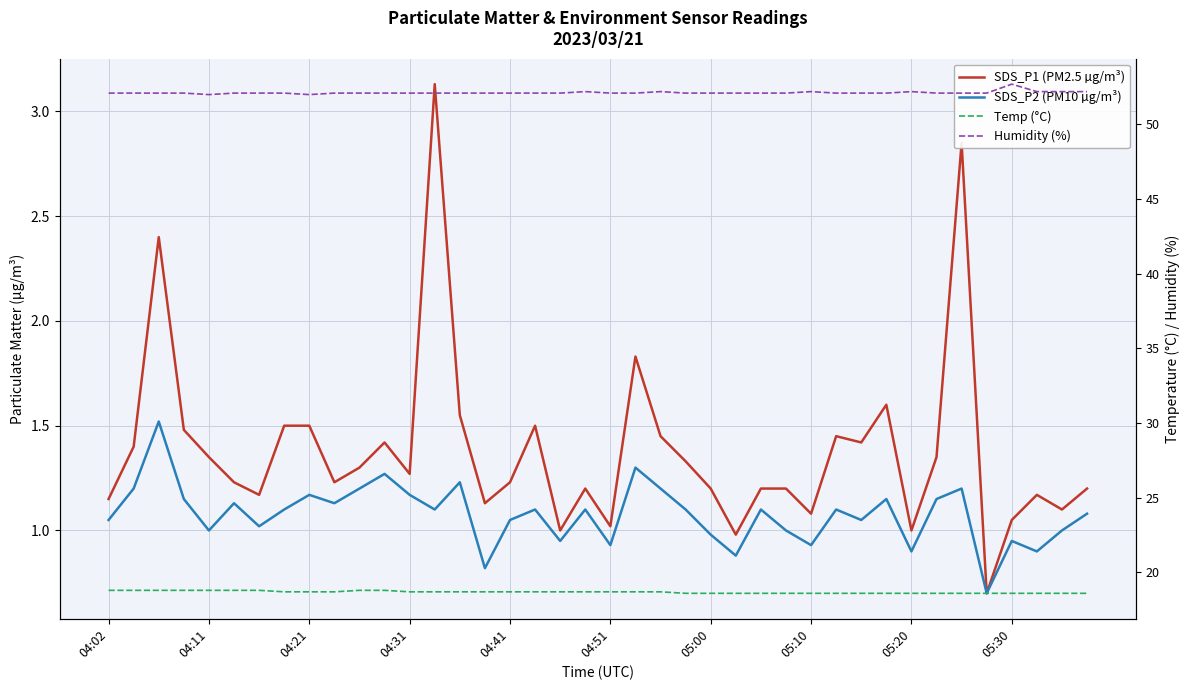

Is the value of Humidity (%) at 20 greater than the value of Temp (°C) at 19?

Yes